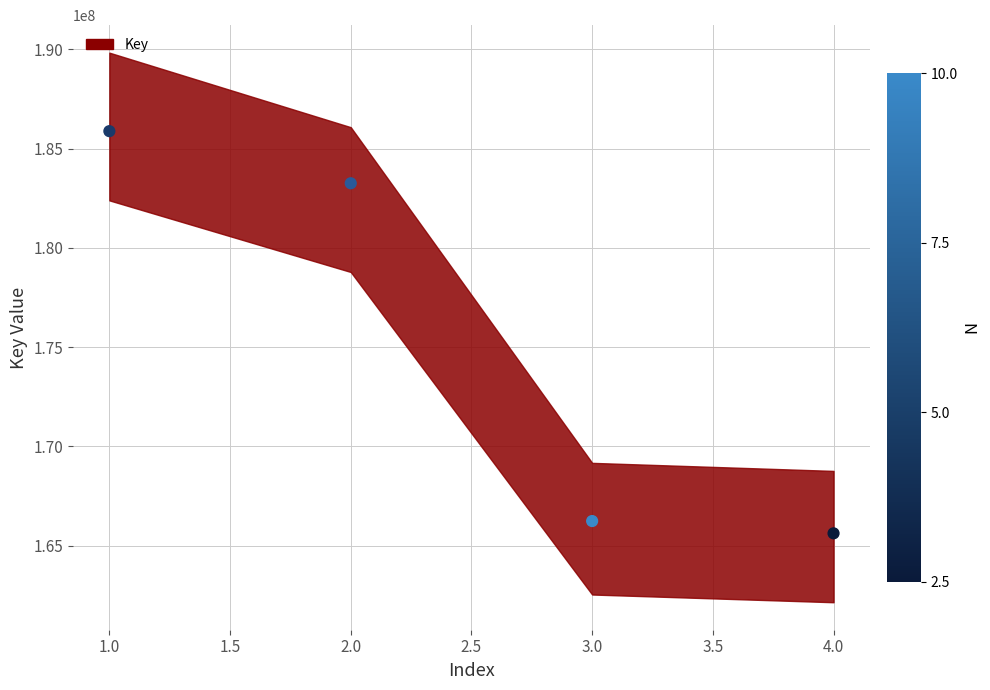

What is the range of Y values (max minus min)?

20266025.3